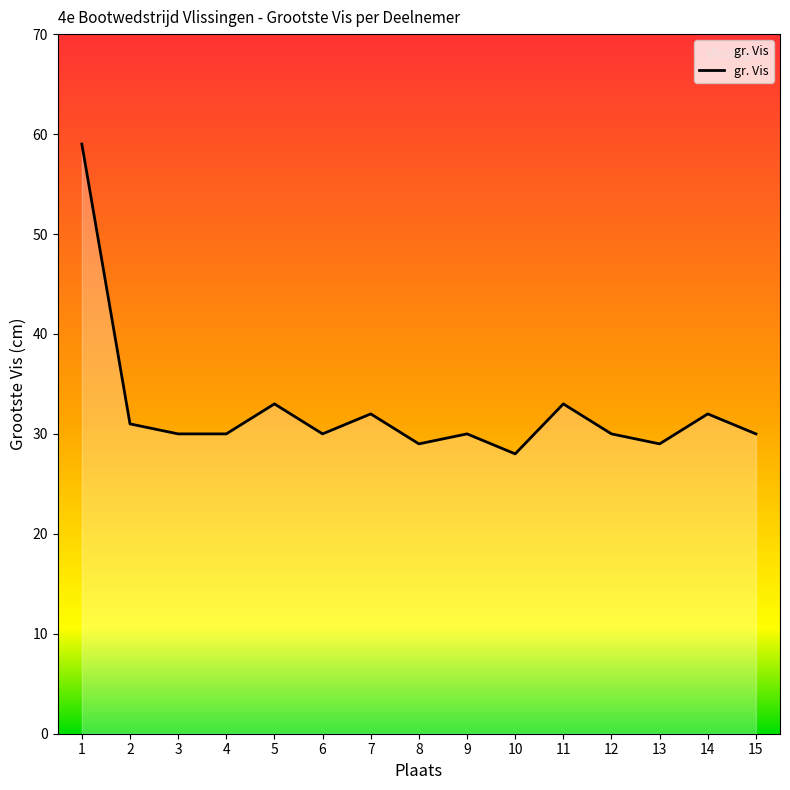

What is the average value?

32